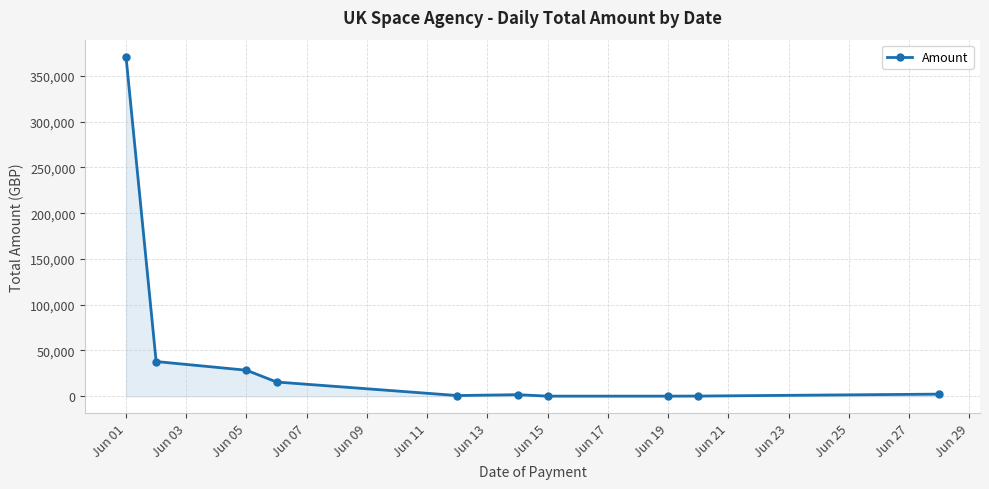

True or false: the data has more than 0 interior local peaks.

True